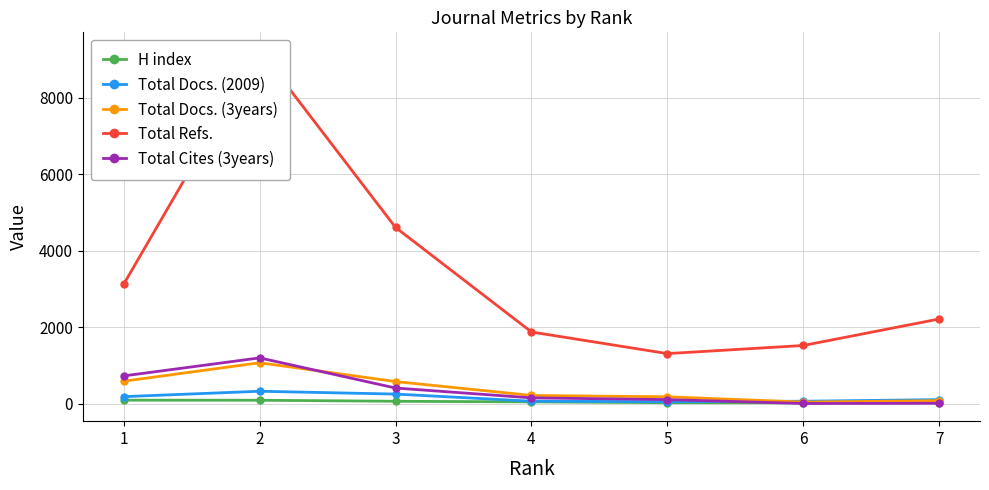

What is the difference between the second highest and minimum values in the Total Docs. (2009) series?

199